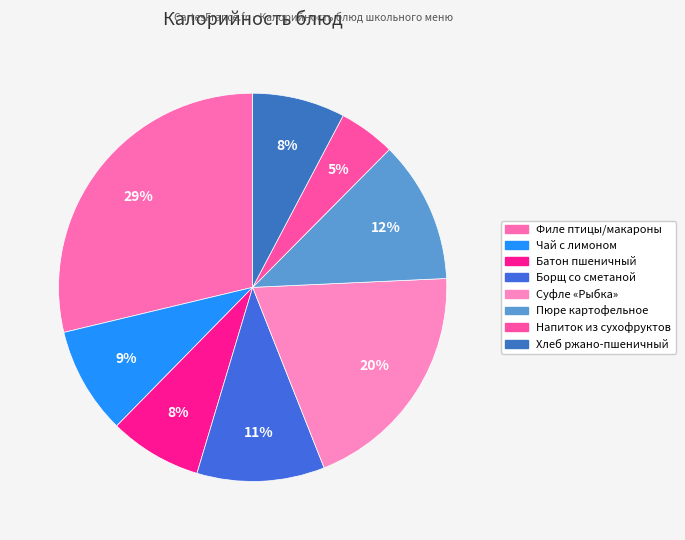

To the nearest percent, what is the average slice percentage?

12%